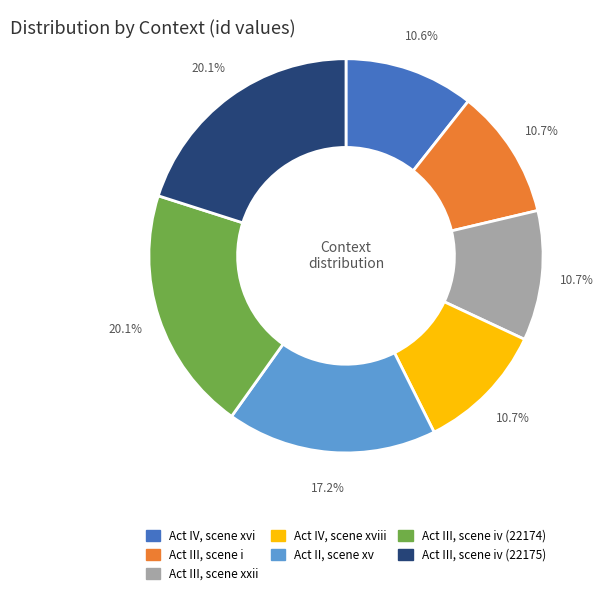

Does Act II, scene xv represent more than half of the total?

No